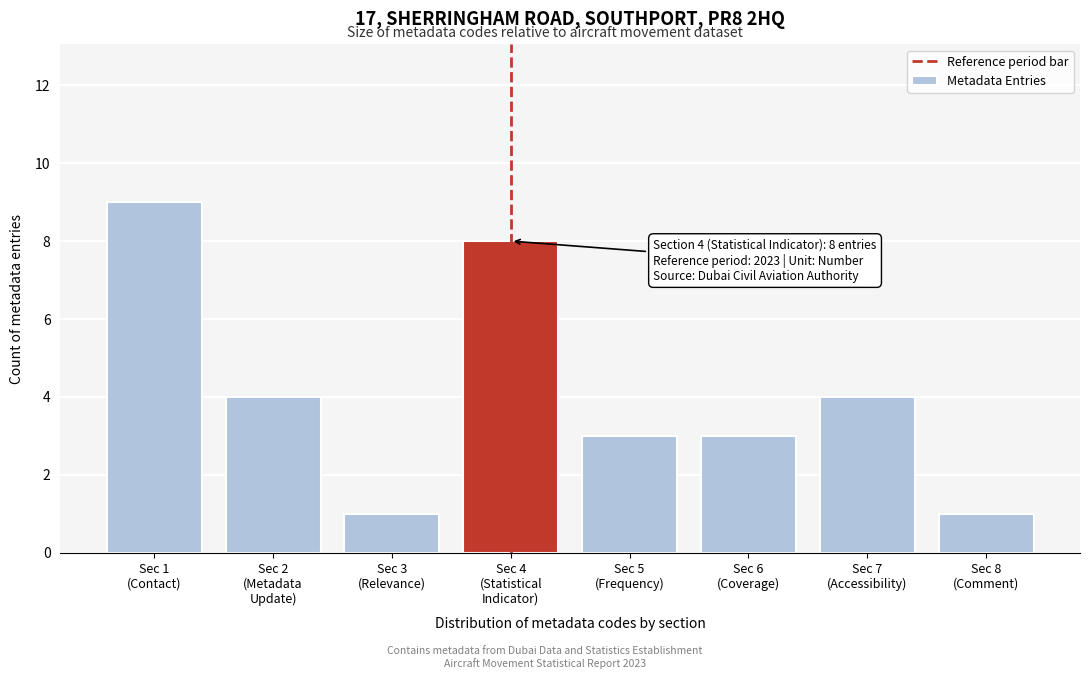

Reading right to left, transcribe all the data shown in this chart.

1	4	3	3	8	1	4	9